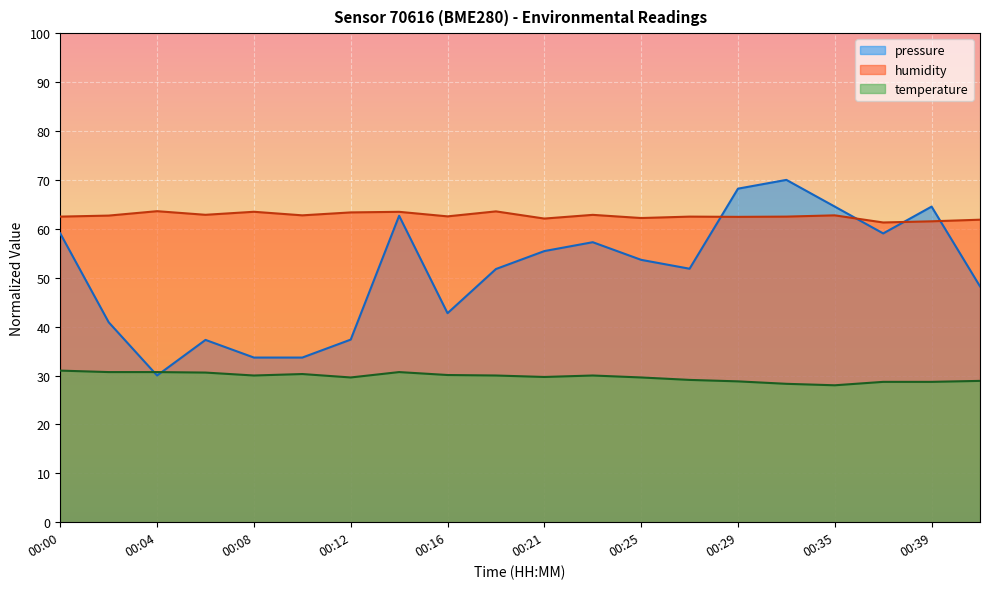

What is the value of the pressure point at the 1st from the left?

59.1